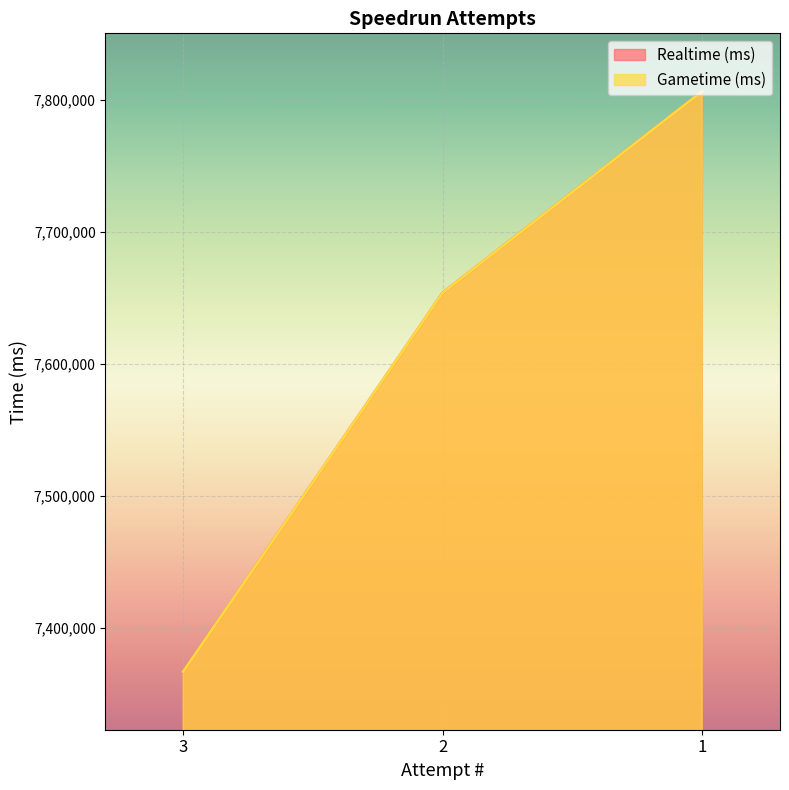

At which category is the sum across all series the highest?

1